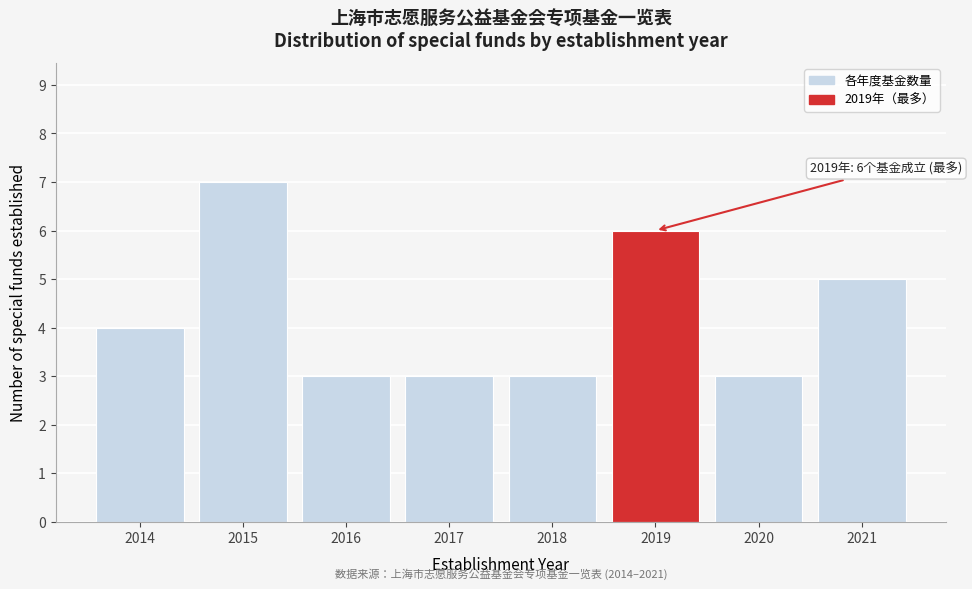

Reading left to right, list all the values displayed in this chart.

2014=4	2015=7	2016=3	2017=3	2018=3	2019=6	2020=3	2021=5